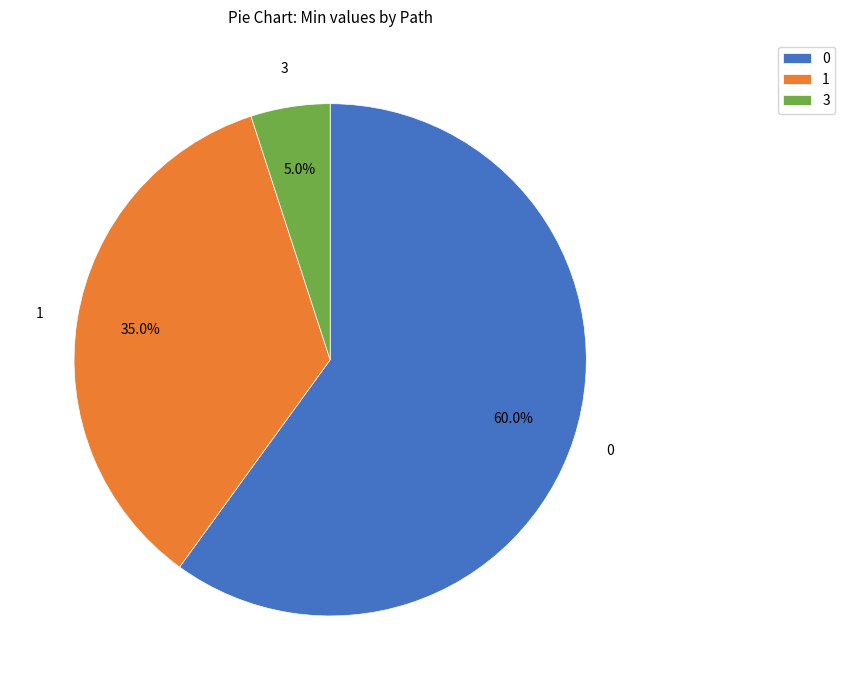

Rank the categories by value from highest to lowest.

0, 1, 3